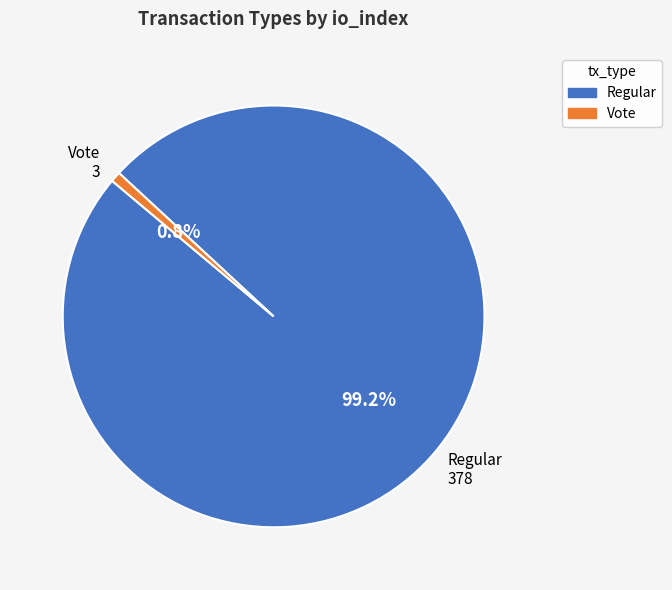

Is Regular the majority of the pie?

Yes